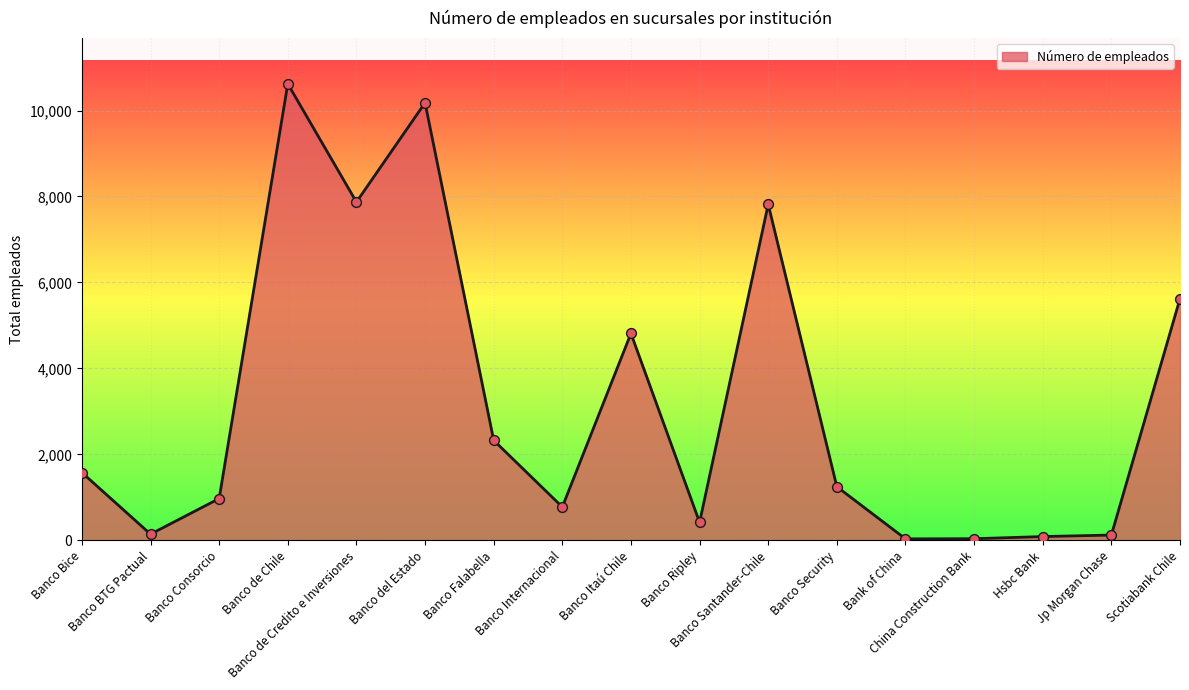

What is the change in value from Banco Bice to Banco BTG Pactual?

-1433